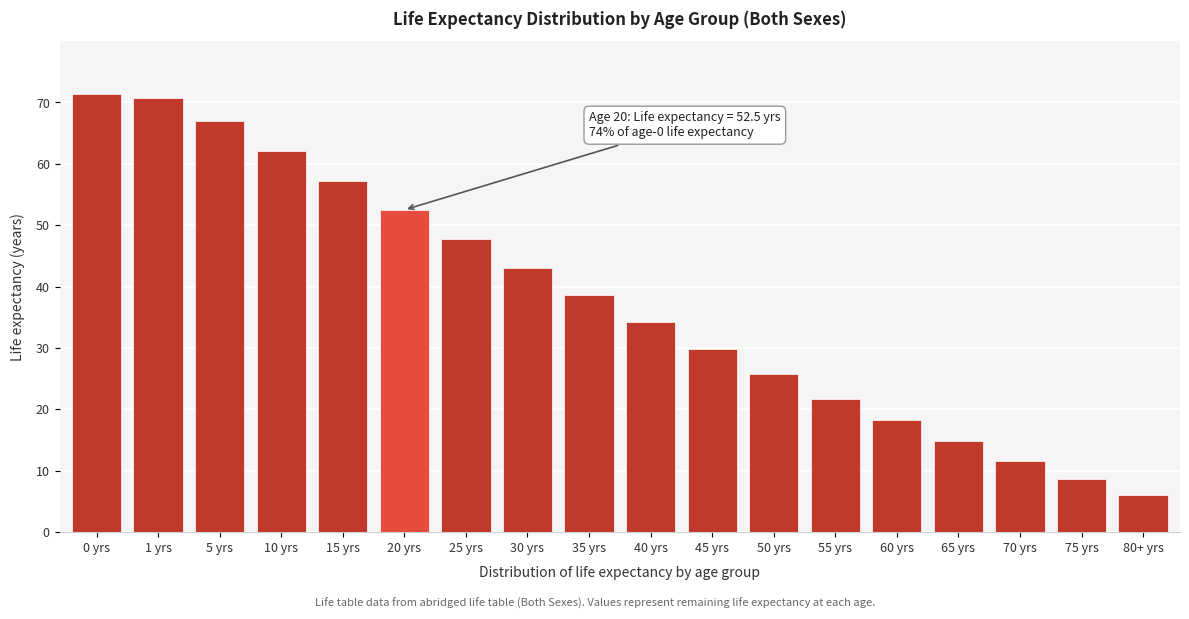

Reading left to right, what are all the values shown in this chart?

0 yrs=71.3	1 yrs=70.8	5 yrs=67.0	10 yrs=62.1	15 yrs=57.2	20 yrs=52.5	25 yrs=47.8	30 yrs=43.1	35 yrs=38.6	40 yrs=34.2	45 yrs=29.9	50 yrs=25.7	55 yrs=21.7	60 yrs=18.3	65 yrs=14.8	70 yrs=11.6	75 yrs=8.6	80+ yrs=6.0